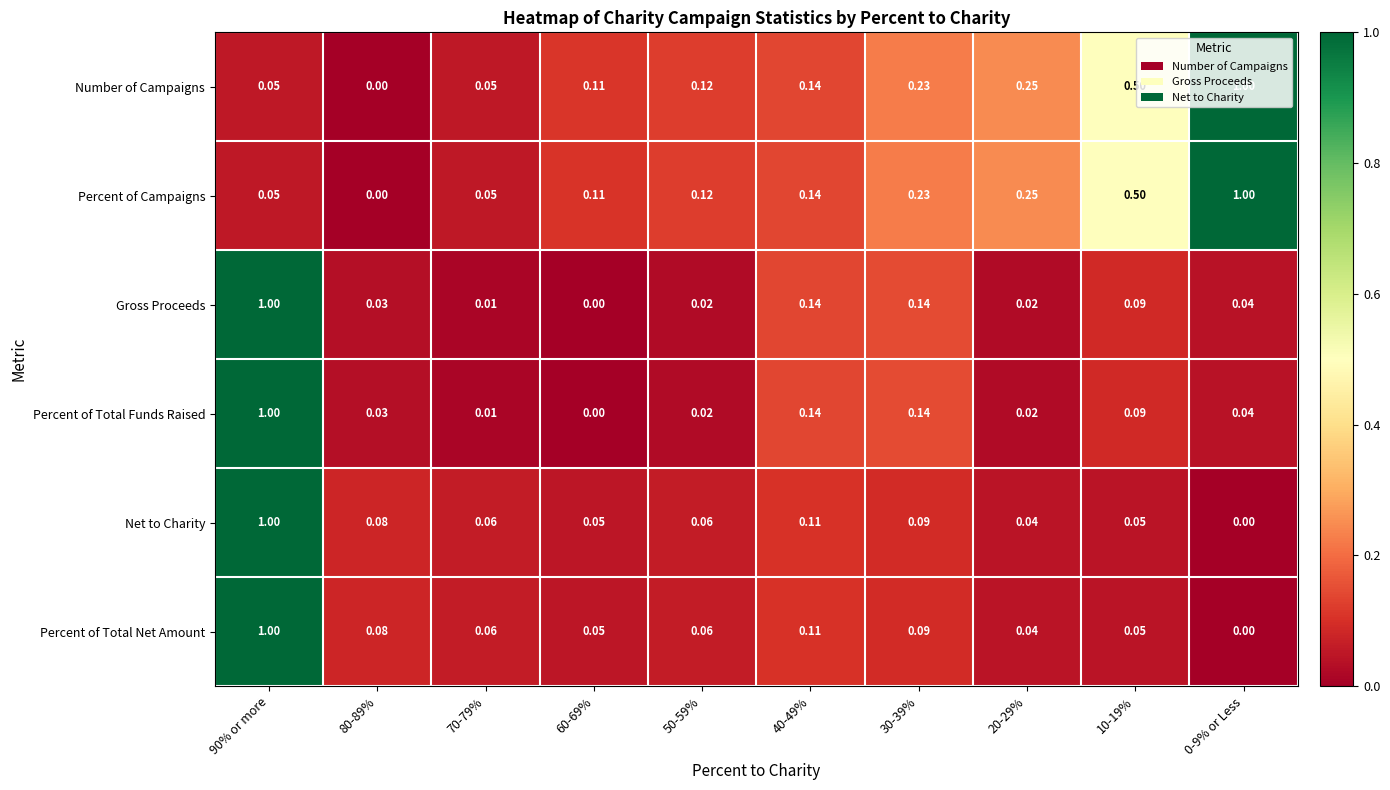

What is the total value across all series at 30-39%?

0.9